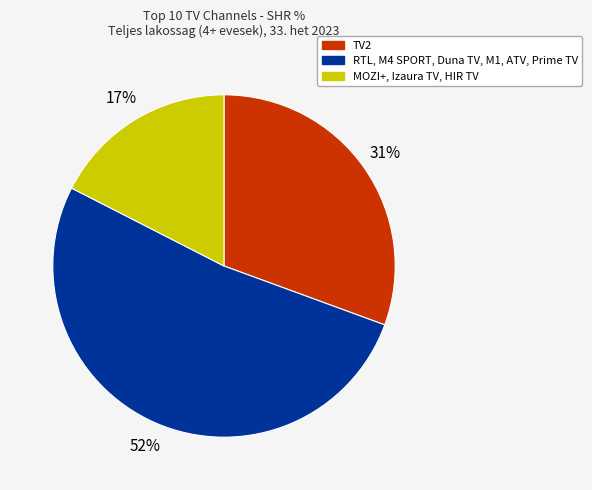

Rank the categories by value from lowest to highest.

MOZI+, Izaura TV, HIR TV, TV2, RTL, M4 SPORT, Duna TV, M1, ATV, Prime TV